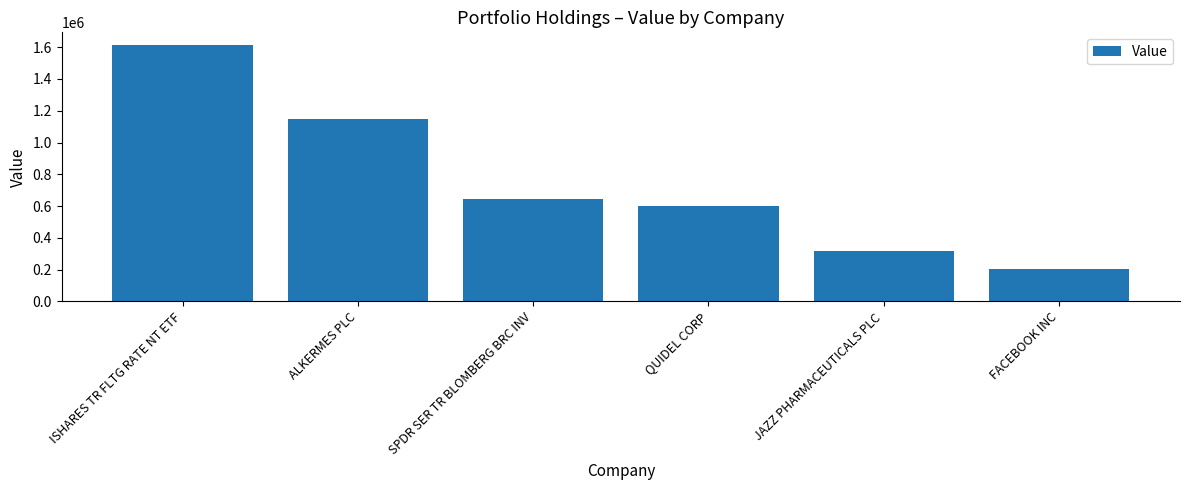

The chart shows a value of 317000 at JAZZ PHARMACEUTICALS PLC. True or false?

True